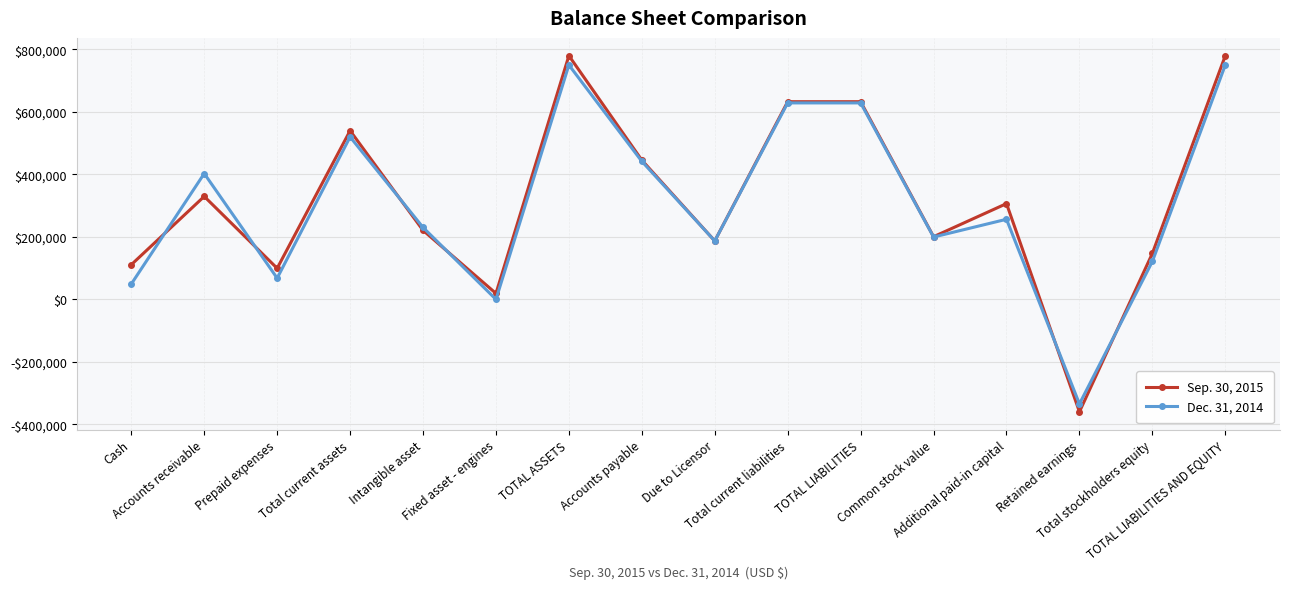

Reading right to left, what are all the values shown in this chart?

Sep. 30, 2015: 779599	147169	-359717	306374	200512	632430	632430	187000	445430	779599	19044	220809	539746	99420	329389	110937
Dec. 31, 2014: 749809	121285	-334441	256237	199489	628524	628524	187000	441524	749809	0	230109	519700	67892	402639	49169